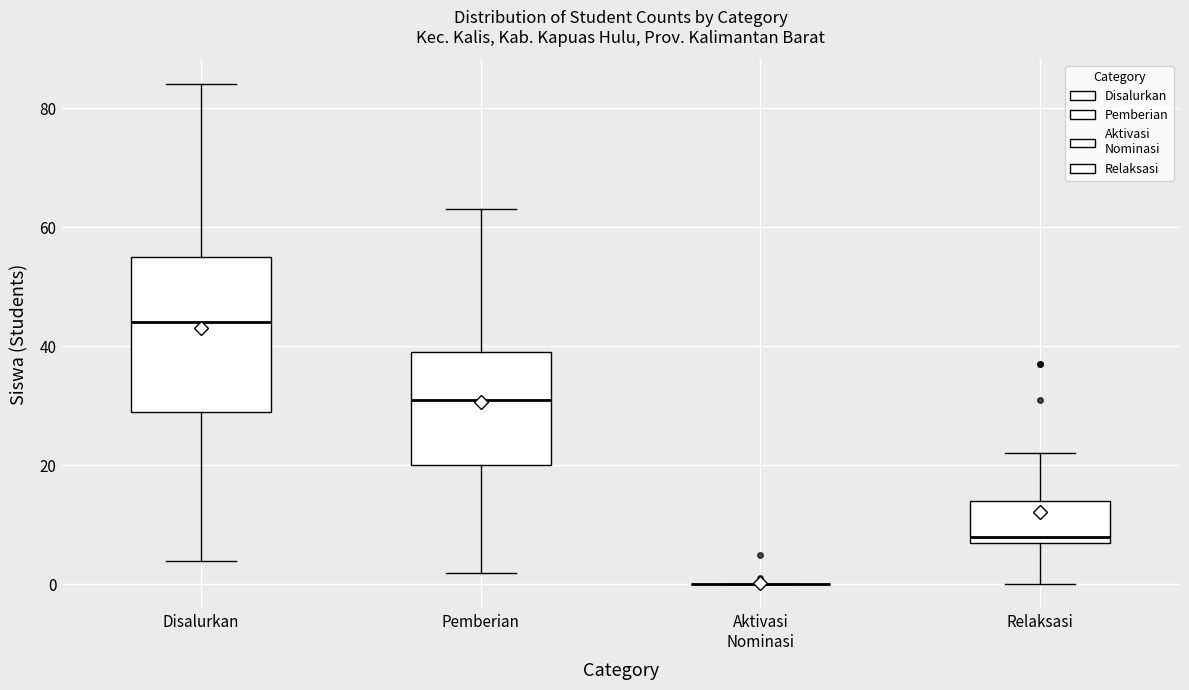

Reading left to right, transcribe this box plot: for each box, give where its median line is, the range the box spans, and where its two whiskers end, as read against the y-axis. The values are not printed on the chart, so give them approximately, as read against the axis.

Disalurkan: median 44, box 30 to 56, whiskers 4 to 84
Pemberian: median 32, box 20 to 40, whiskers 2 to 64
Aktivasi Nominasi: box collapsed to a line at 0, whiskers 0 to 0
Relaksasi: median 8 (just above the box's lower edge), box 8 to 14, whiskers 0 to 22